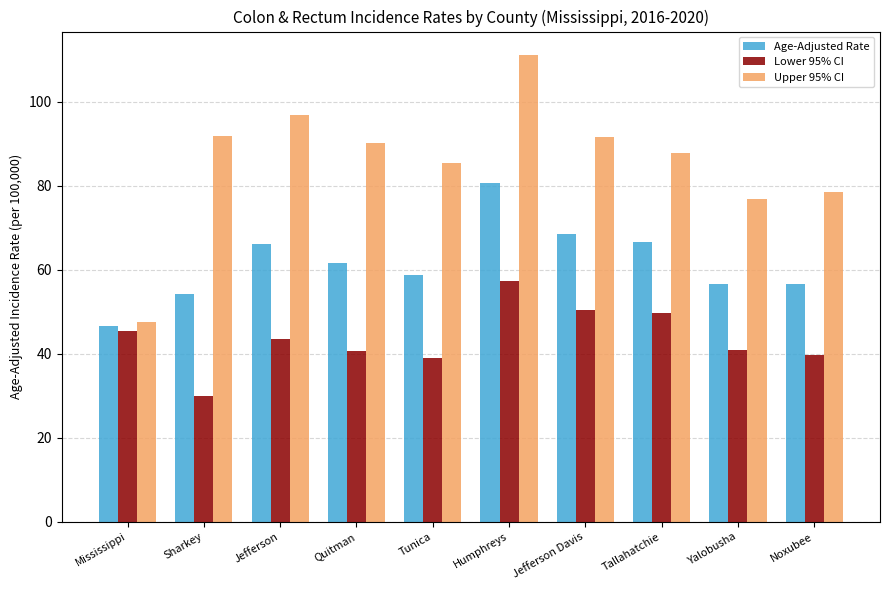

Rank the series by their maximum value, from highest to lowest.

Upper 95% CI, Age-Adjusted Rate, Lower 95% CI